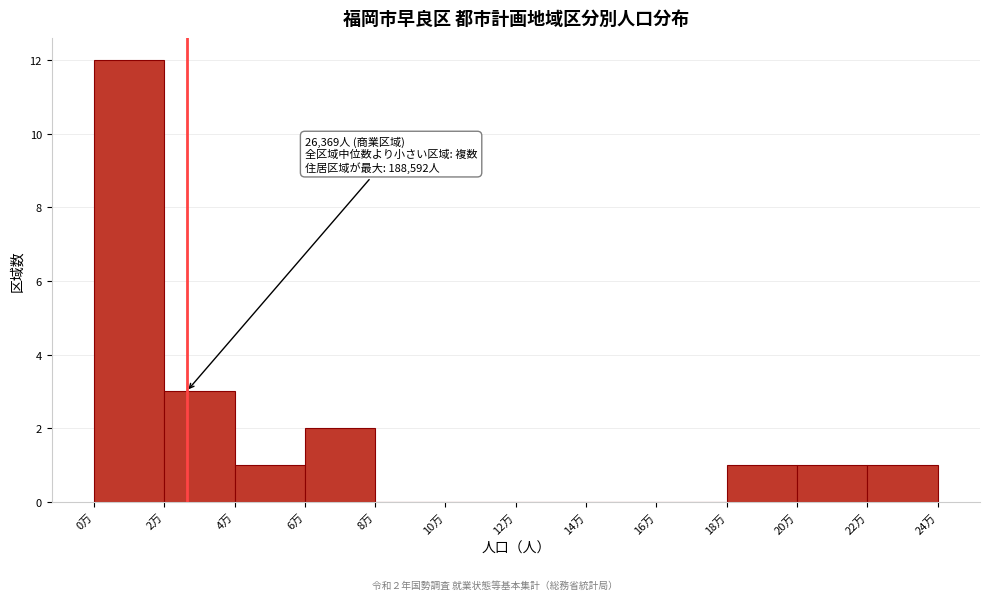

Reading left to right, transcribe all the data shown in this chart.

0万=12	2万=3	4万=1	6万=2	8万=0	10万=0	12万=0	14万=0	16万=0	18万=1	20万=1	22万=1